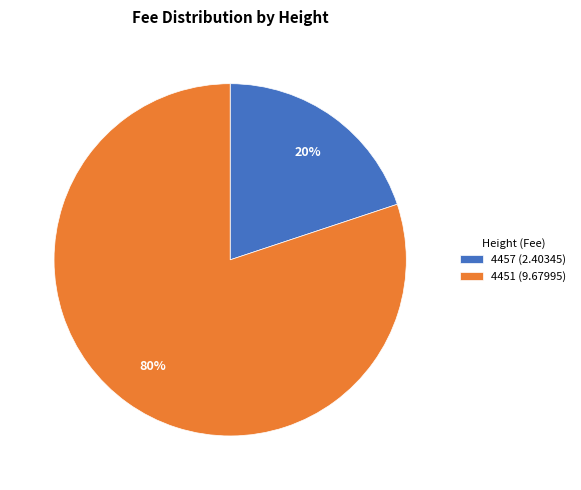

Which has a higher value, 4457 or 4451?

4451